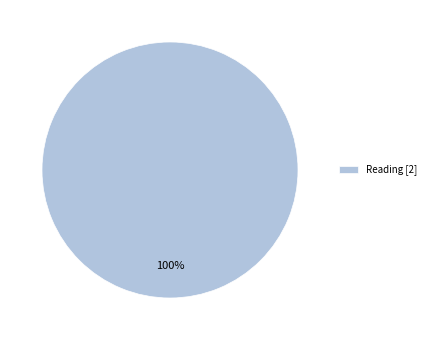

The Reading [2] slice represents 100% of the pie. True or false?

True